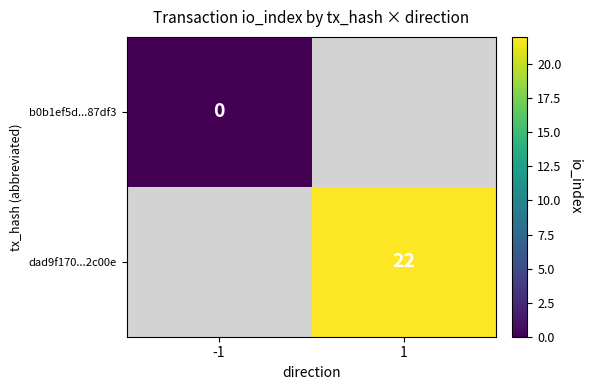

Is it true that dad9f170...2c00e equals 35 at 1?

False